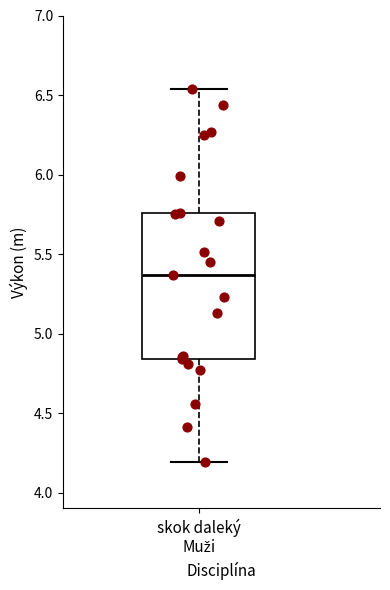

Where does the lower whisker of the box for skok daleký Muži end on the y-axis? The values are not printed on the chart, so give them approximately, as read against the axis.

4.20